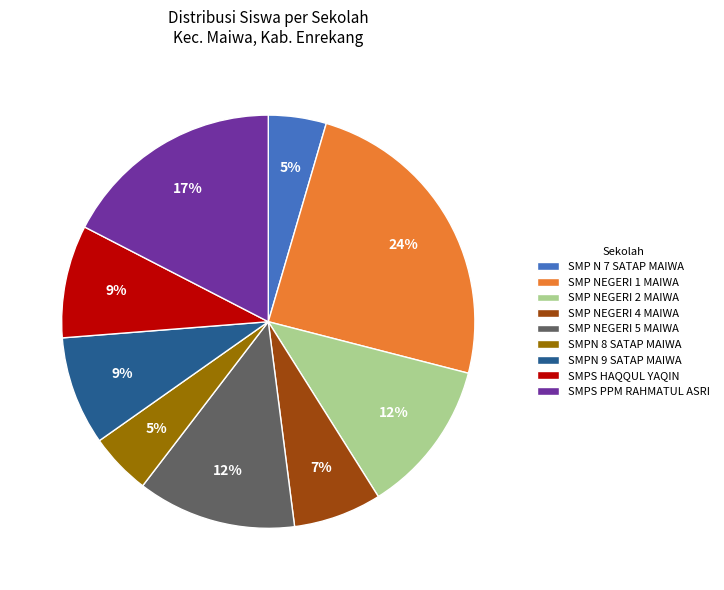

To the nearest percent, what is the average slice percentage?

11%